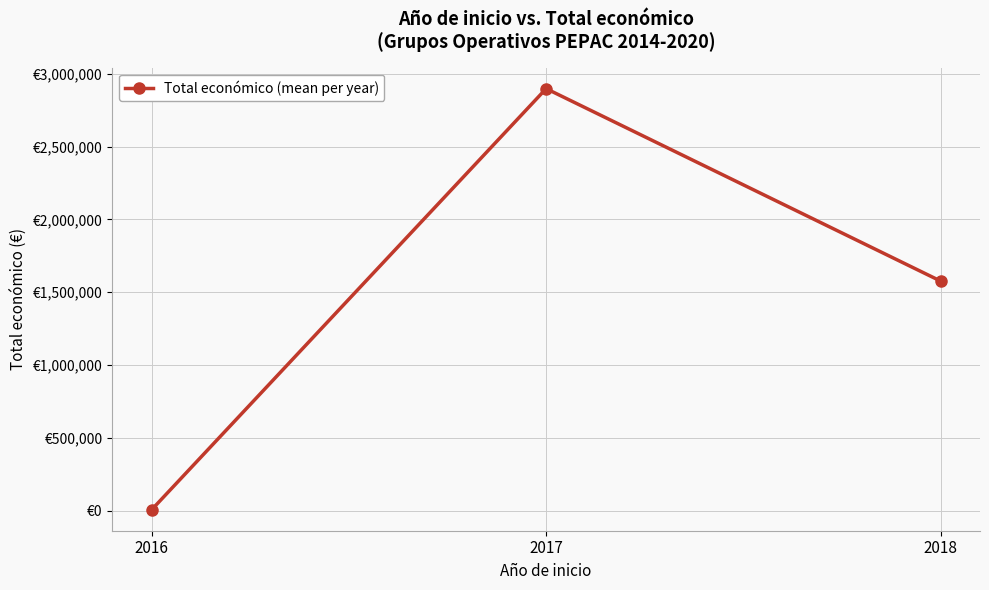

Is this an area chart (filled region under the line)?

No